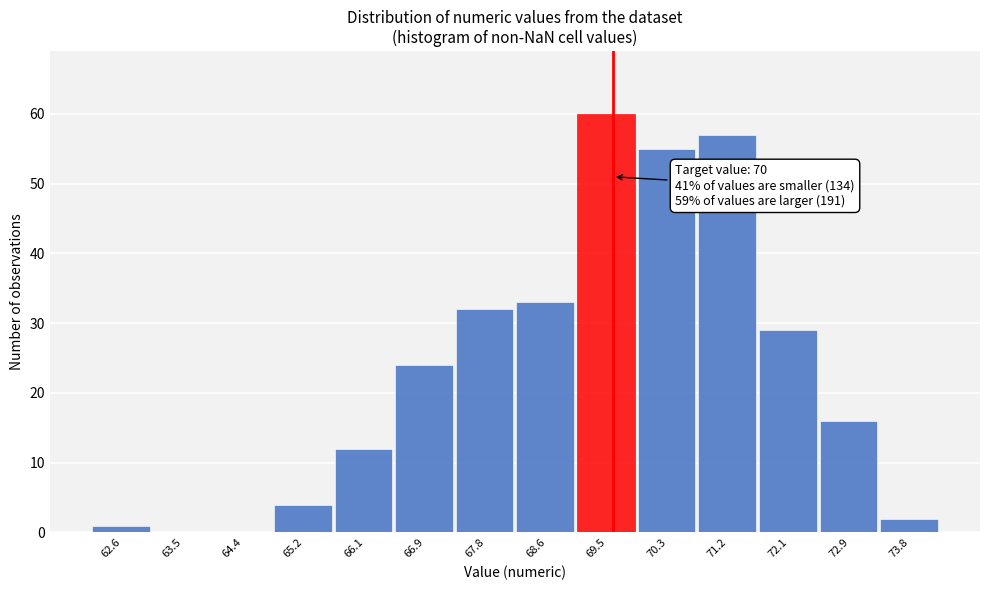

Reading right to left, transcribe all the data shown in this chart.

73.8=2	72.9=16	72.1=29	71.2=57	70.3=55	69.5=60	68.6=33	67.8=32	66.9=24	66.1=12	65.2=4	64.4=0	63.5=0	62.6=1